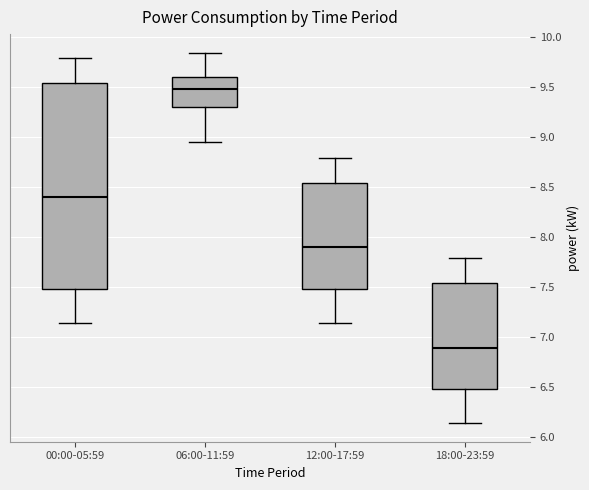

Which box is the tallest, from its lower edge to its upper edge?

00:00-05:59